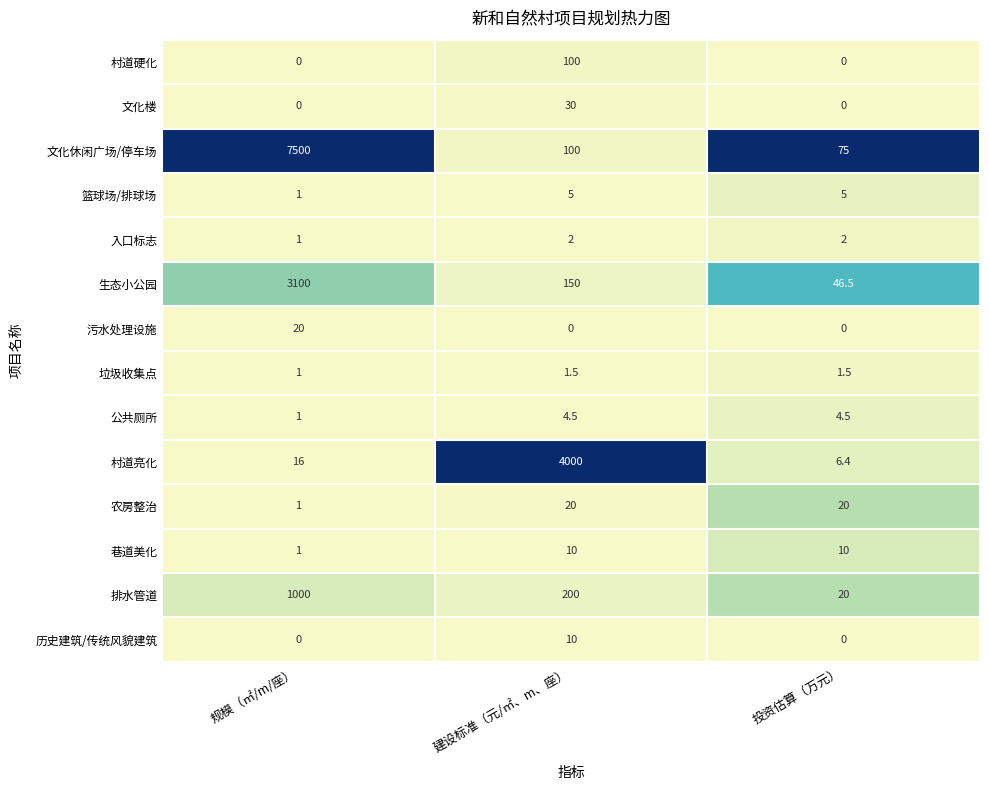

At which label is 巷道美化 closest to 5?

规模（㎡/m/座）